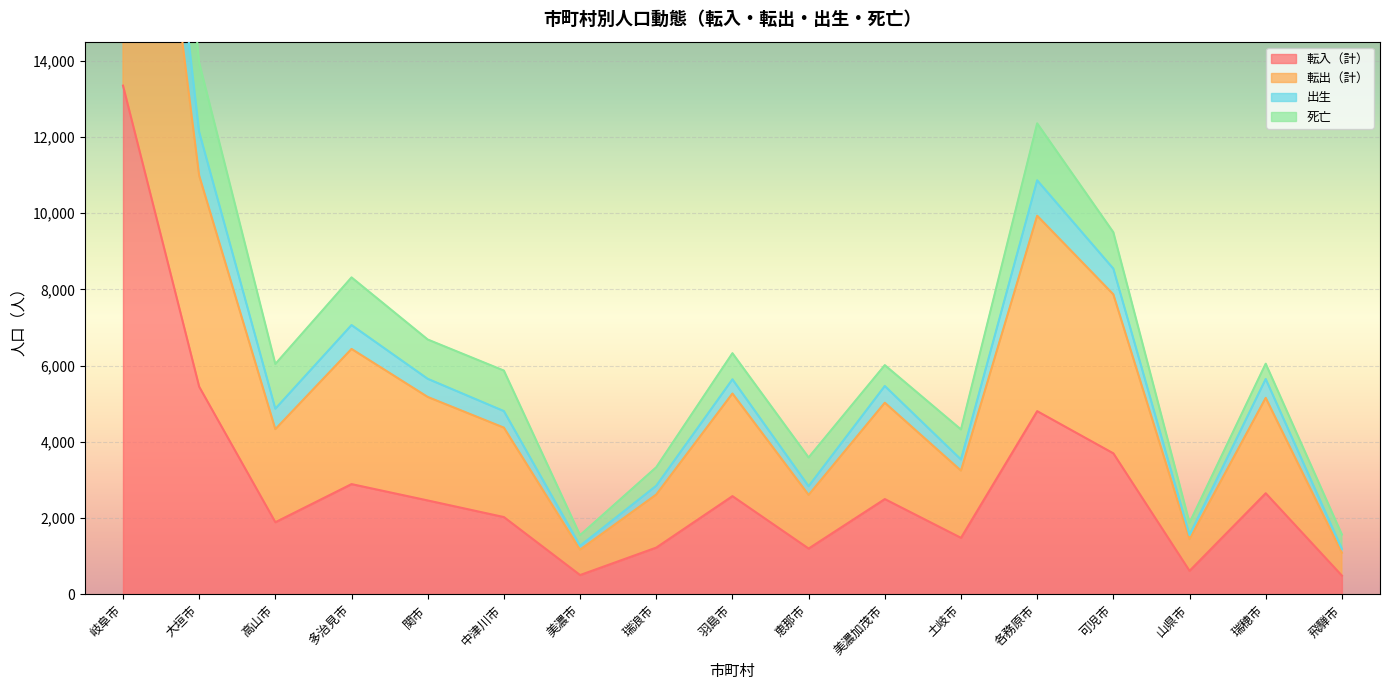

Where is the first local maximum for 転入（計）?

多治見市